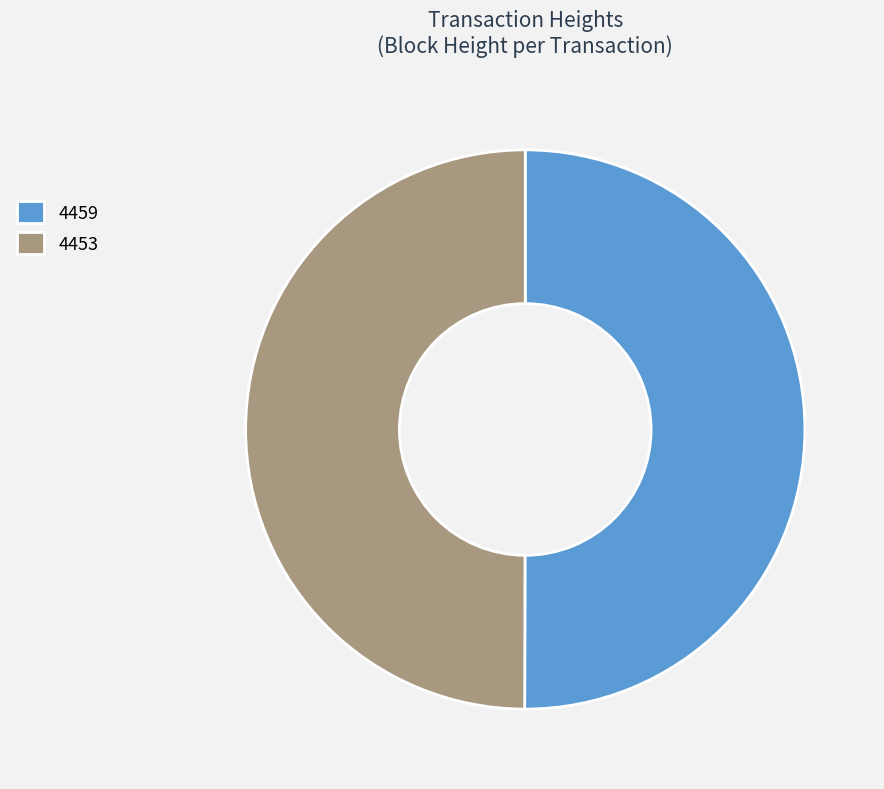

What is the ratio of the value at 4459 to the value at 4453?

1.0